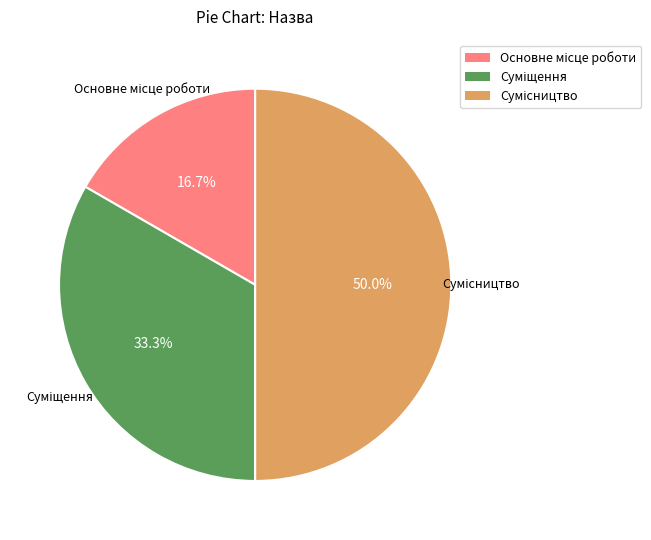

Between Основне місце роботи and Сумісництво, which is larger?

Сумісництво